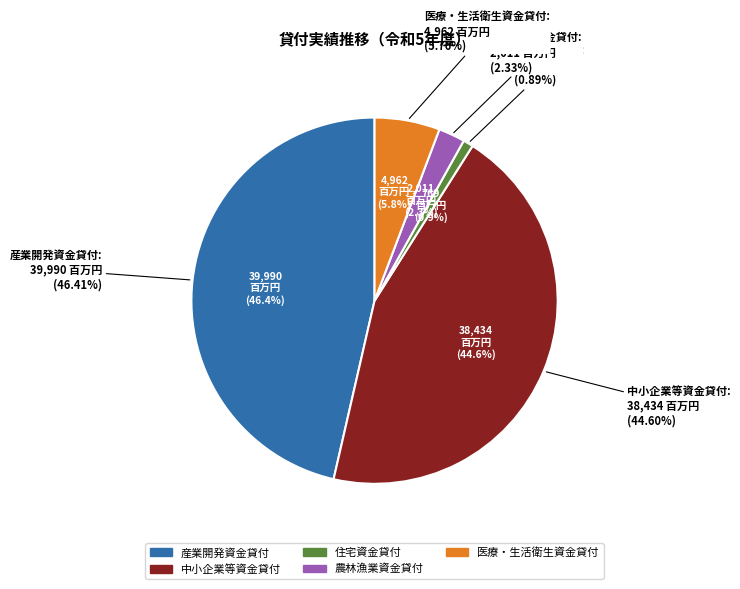

Is there any slice that represents more than half of the pie?

No